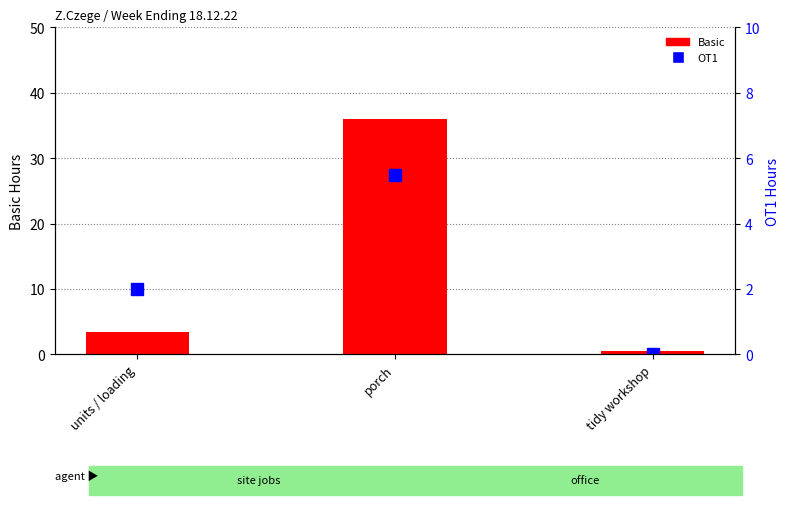

How many positive values does the OT1 series have?

2